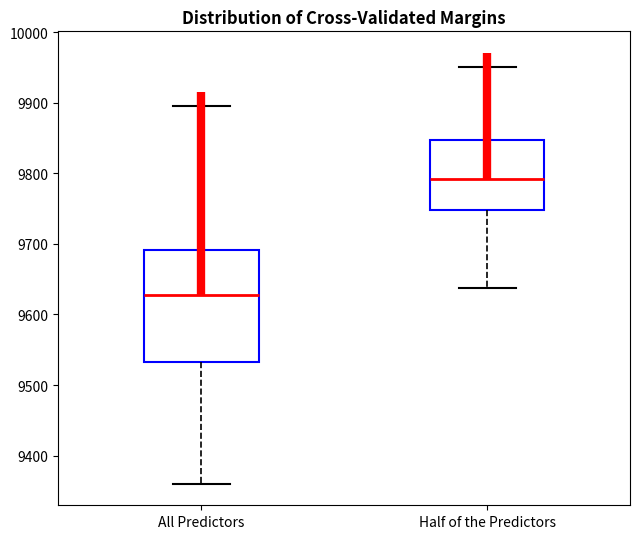

Where is the upper edge of the box for Half of the Predictors on the y-axis? The values are not printed on the chart, so give them approximately, as read against the axis.

9850